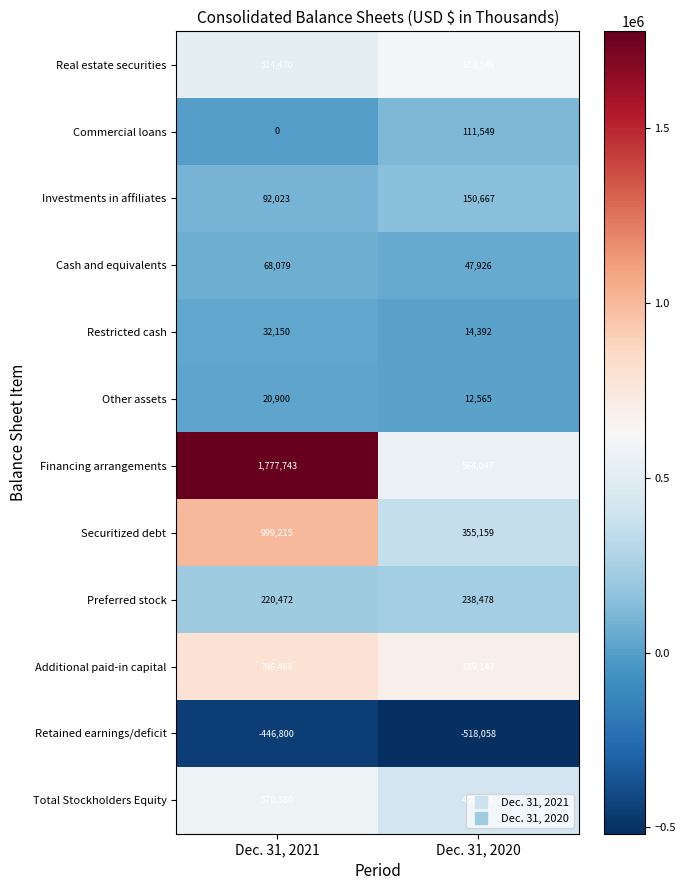

At how many categories does at least one series exceed 1552283?

1